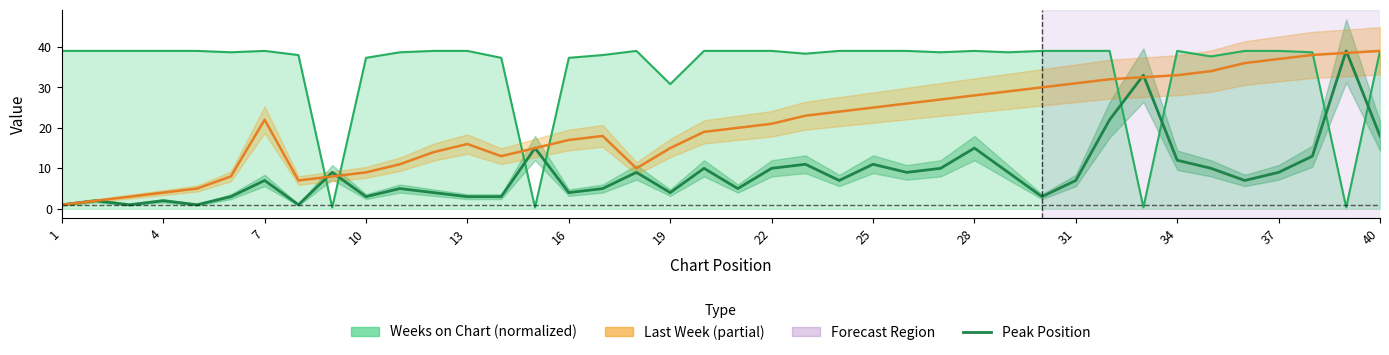

What is the difference between the maximum and minimum values in the Peak Position series?

38.0